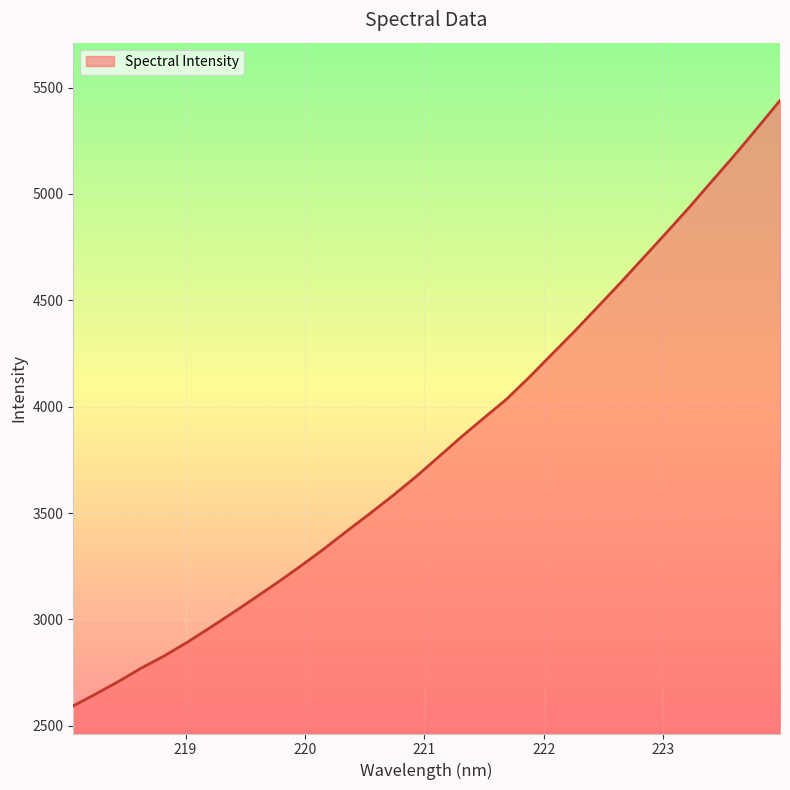

What is the greatest value displayed?

5439.0